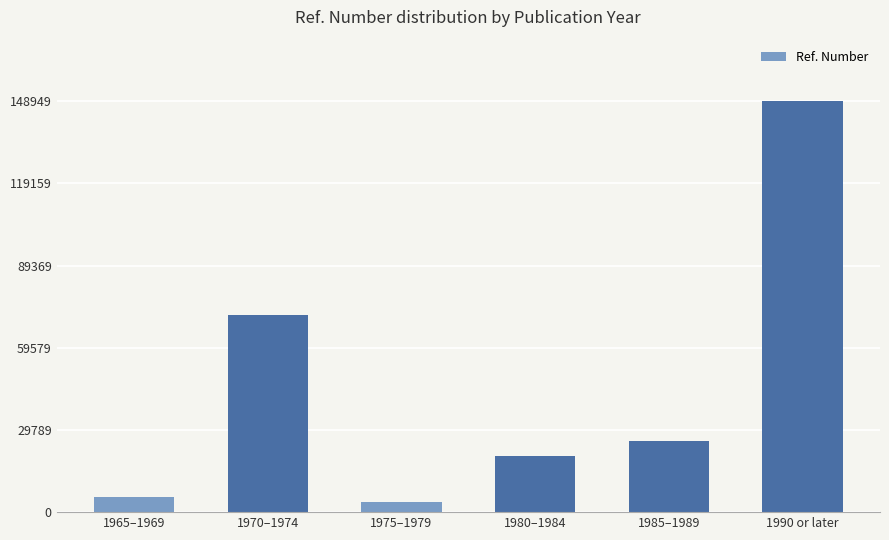

What is the difference between the maximum and minimum values?

145379